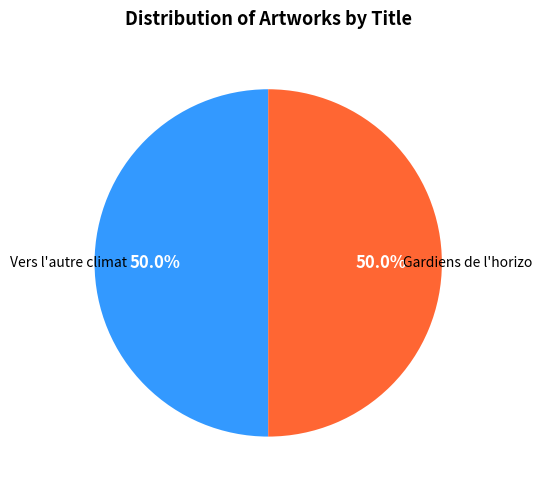

Count the number of slices in the pie.

2